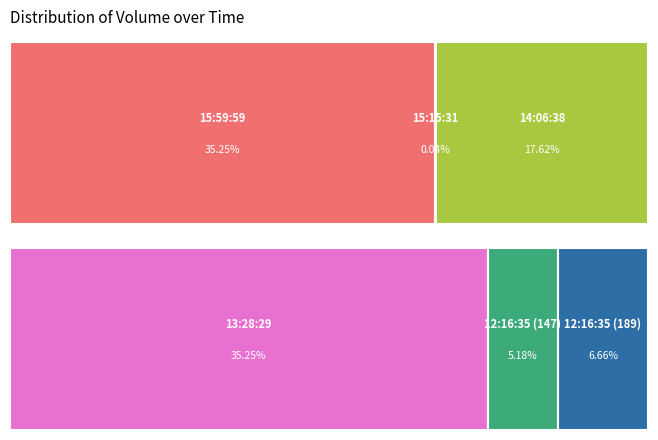

Is there any slice that represents more than half of the pie?

No